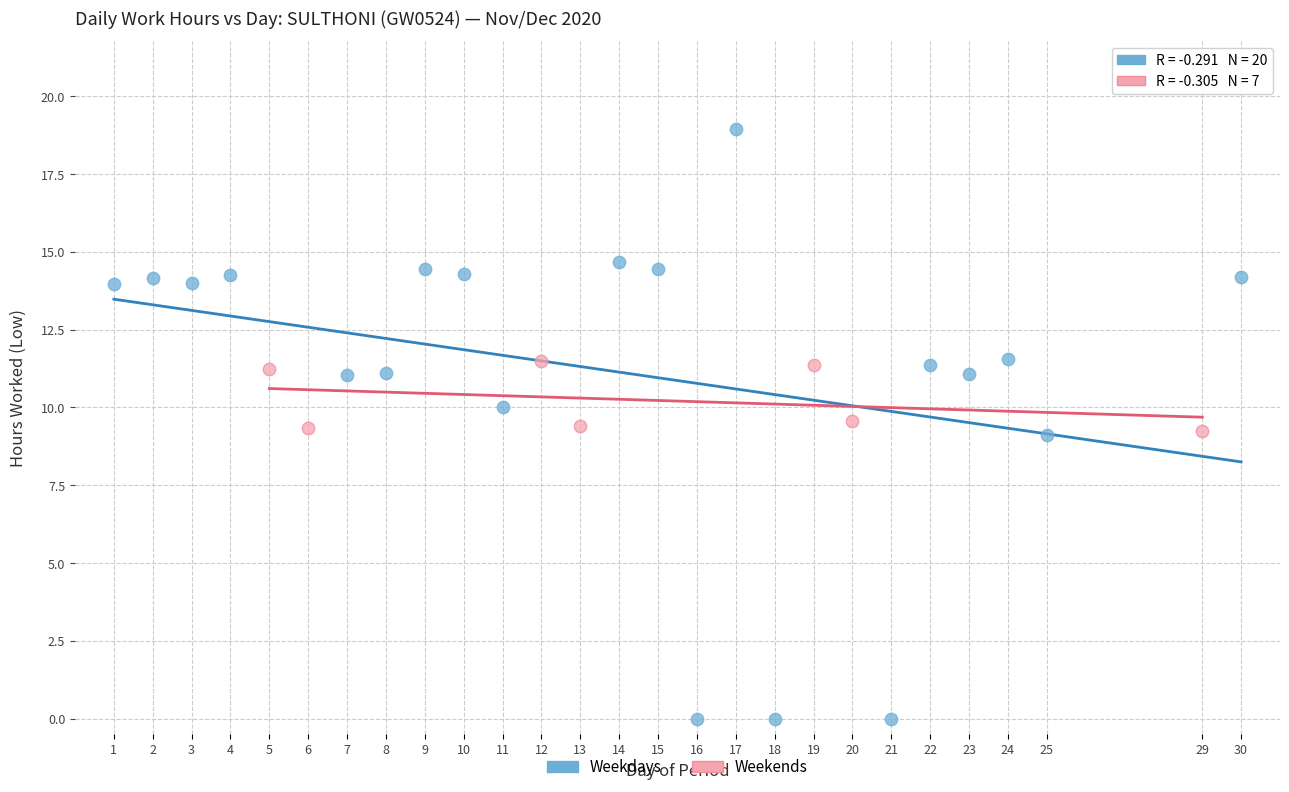

Which series reaches the maximum Y coordinate?

Weekdays